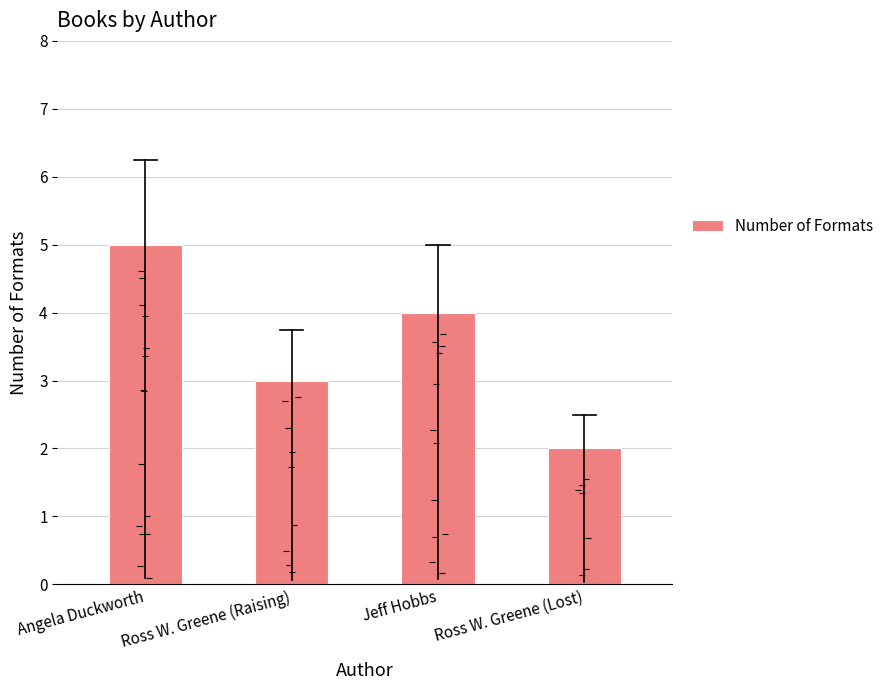

Between Jeff Hobbs and Angela Duckworth, which is larger?

Angela Duckworth